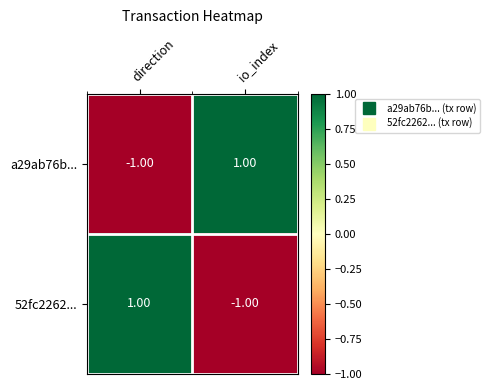

Is the value of 52fc2262... at io_index greater than the value of a29ab76b... at io_index?

No